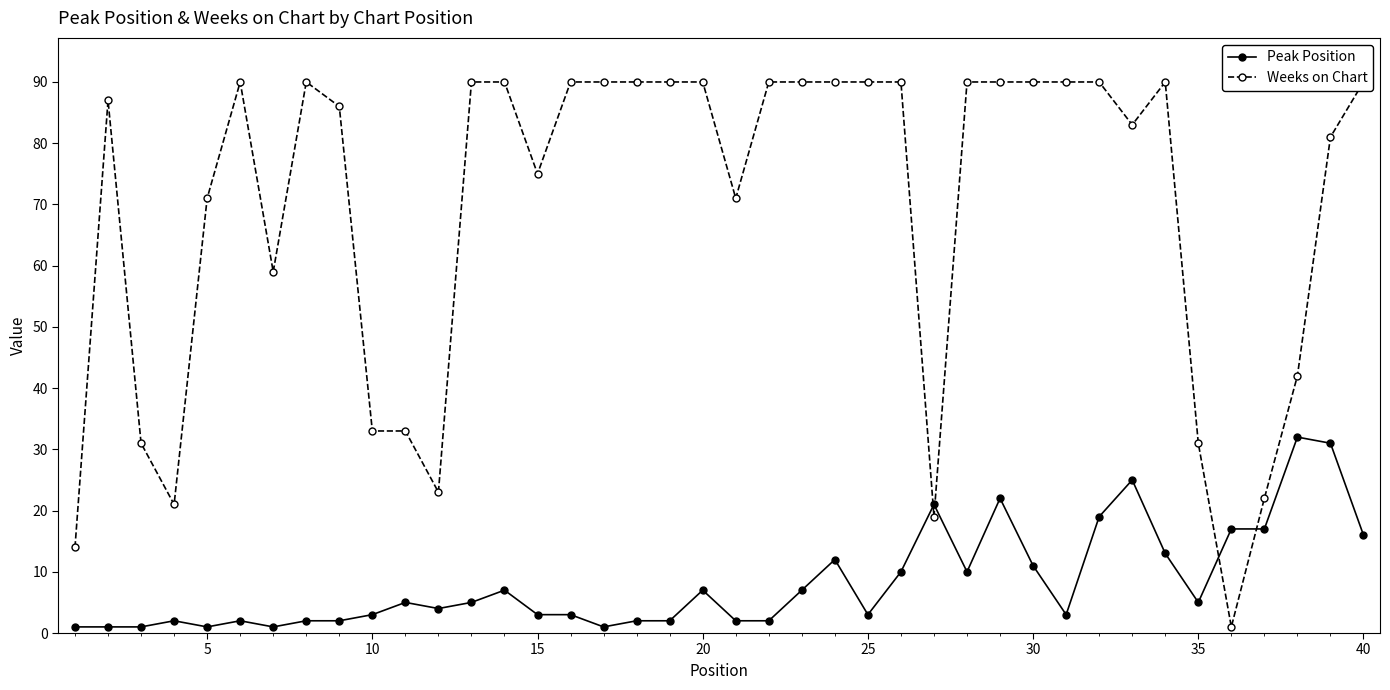

What is the maximum value for Peak Position?

32